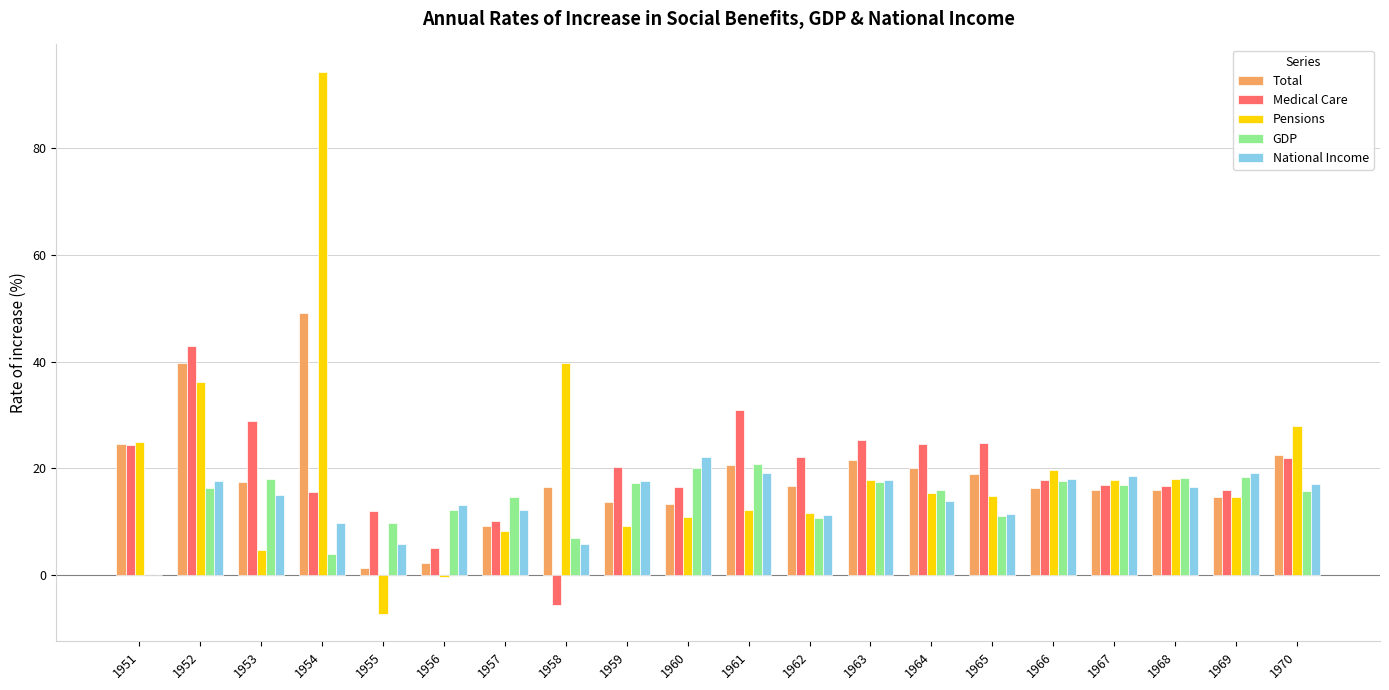

At which category is the sum across all series the highest?

1954